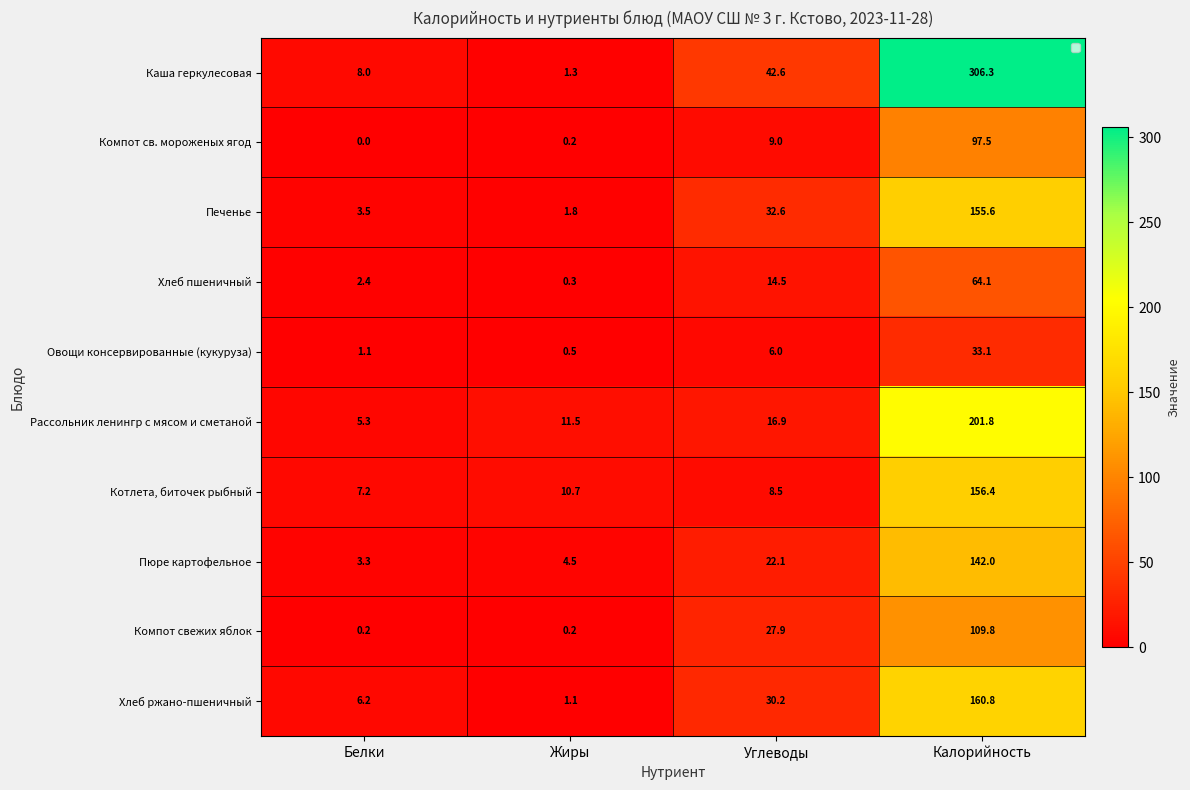

At which label does Рассольник ленингр с мясом и сметаной reach its peak?

Калорийность